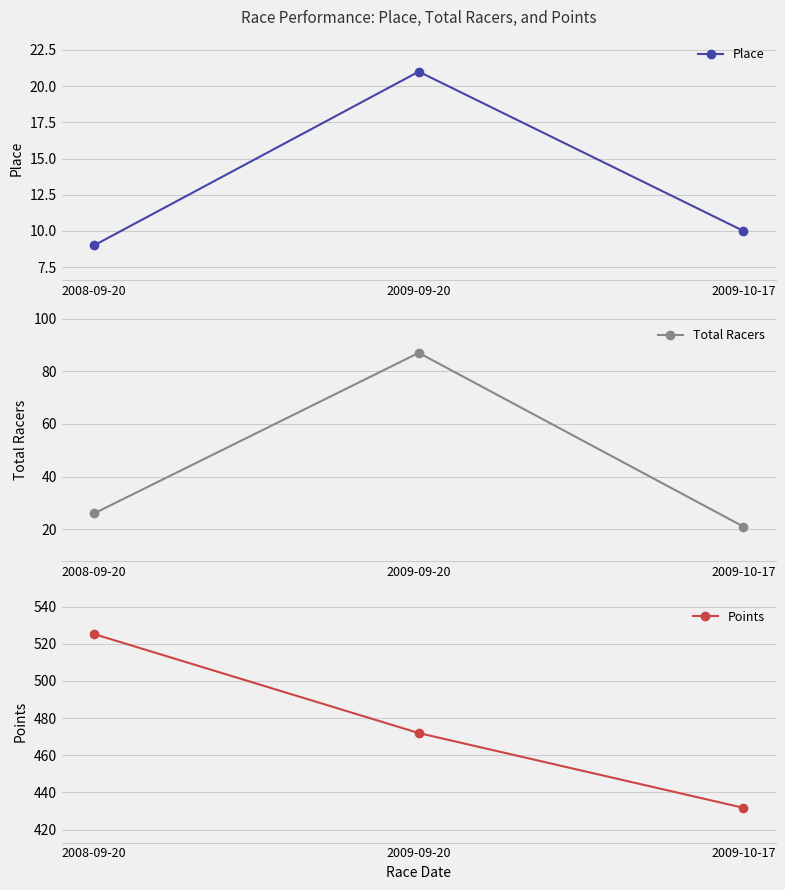

How many data points in Total Racers are above 26?

1